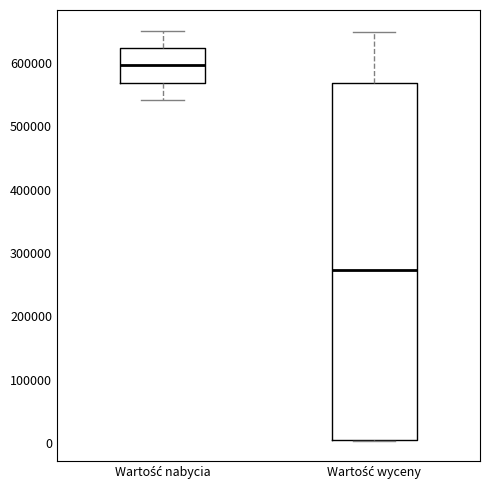

Reading left to right, read every box against the y-axis: the position of its median line, the range the box covers, and the ends of its whiskers. The values are not printed on the chart, so give them approximately, as read against the axis.

Wartość nabycia: median 600000, box 570000 to 620000, whiskers 540000 to 650000
Wartość wyceny: median 270000, box 0 to 570000, whiskers 0 to 650000